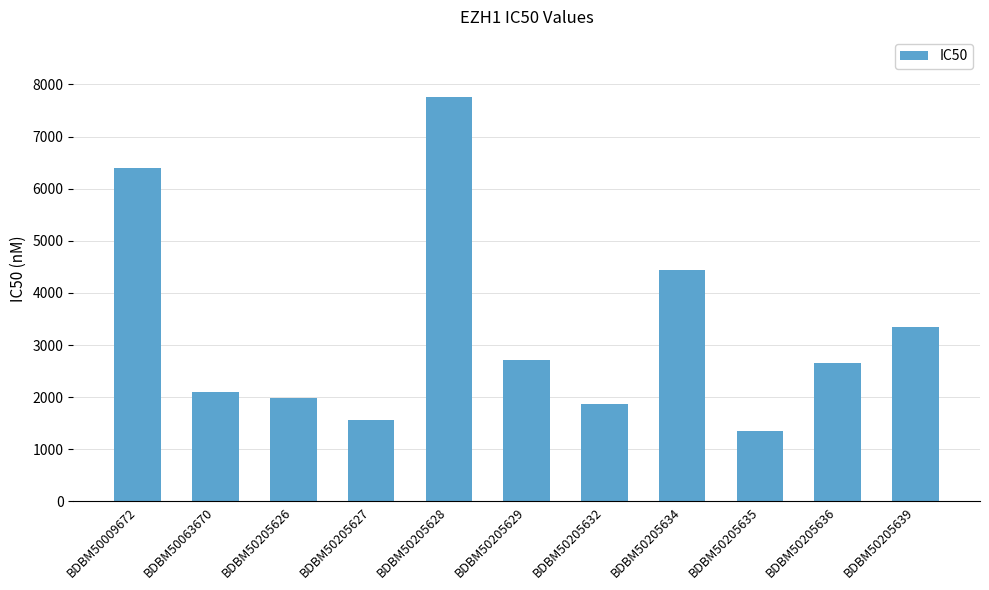

Between BDBM50063670 and BDBM50205626, which is larger?

BDBM50063670